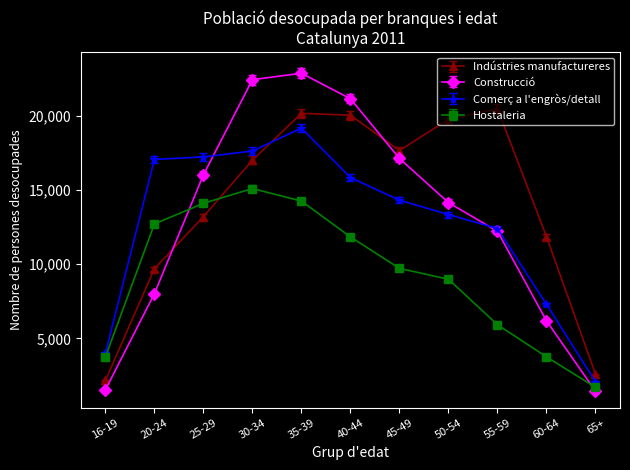

How many values in the Indústries manufactureres series are below 16995?

5